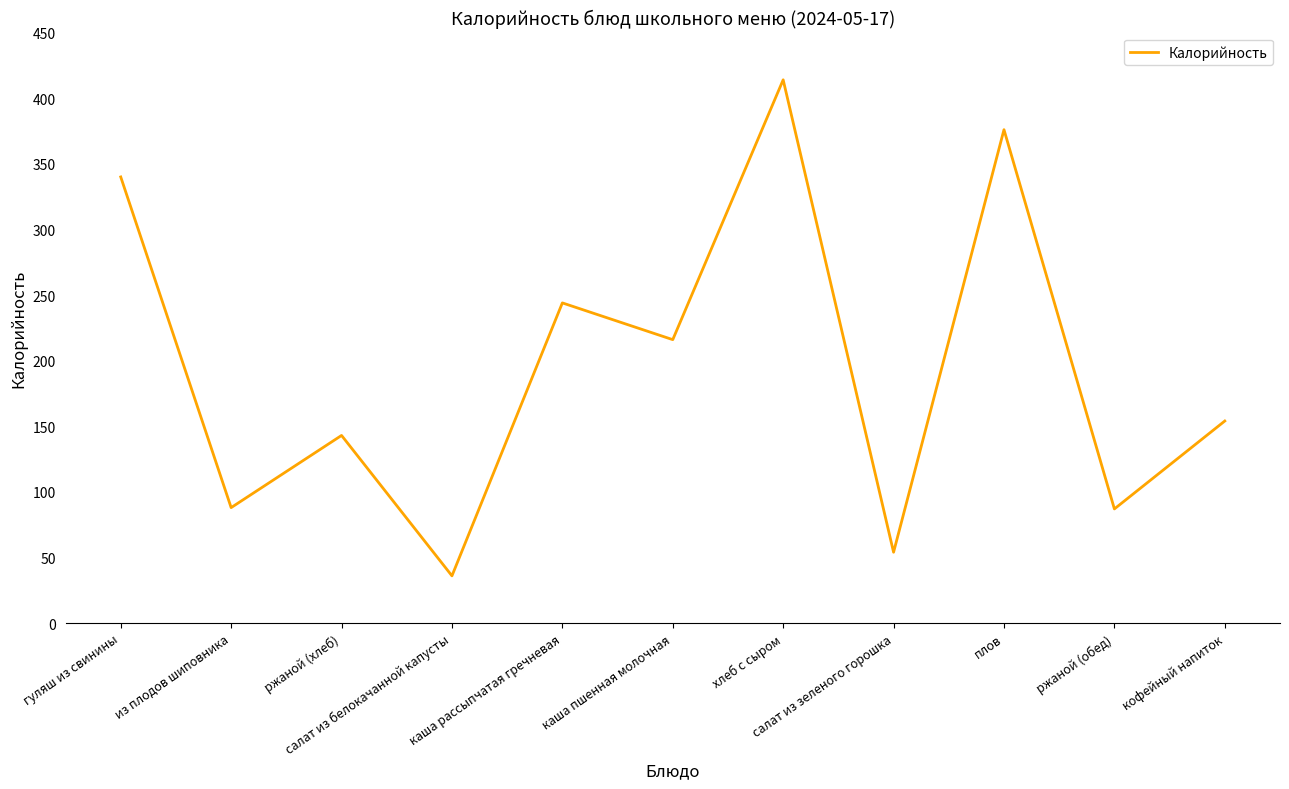

At which category does the data reach its first local peak?

ржаной (хлеб)